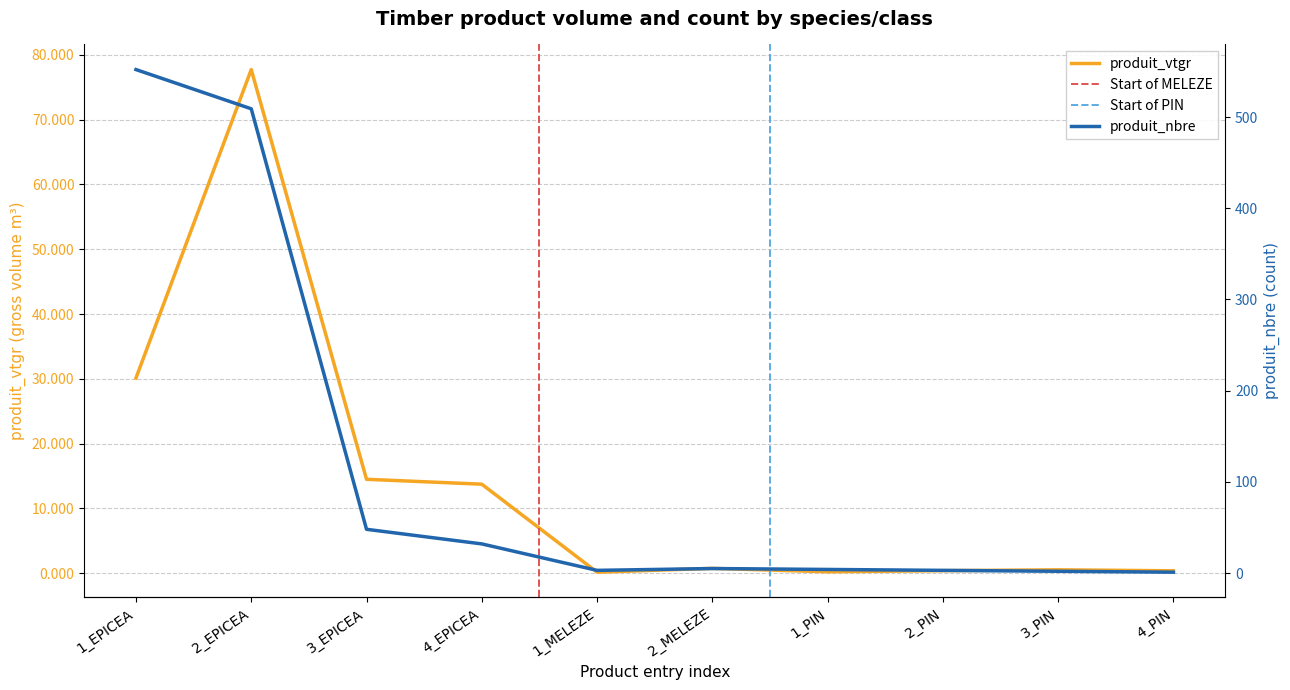

True or false: produit_nbre has a value of 860.8 at 2_EPICEA.

False